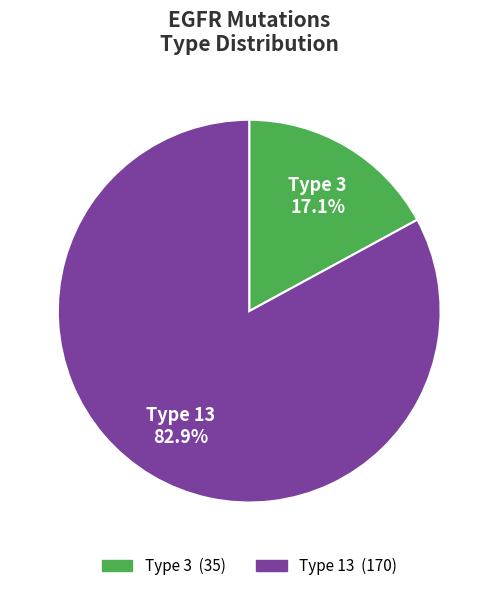

Which slice is the largest?

Type 13